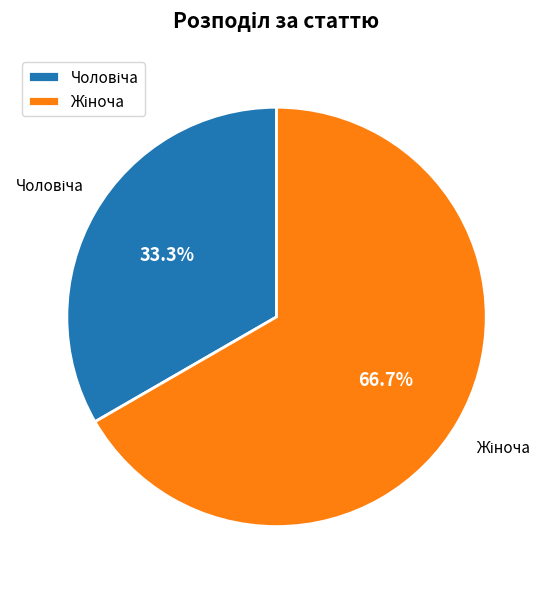

Is there any slice that represents more than half of the pie?

Yes